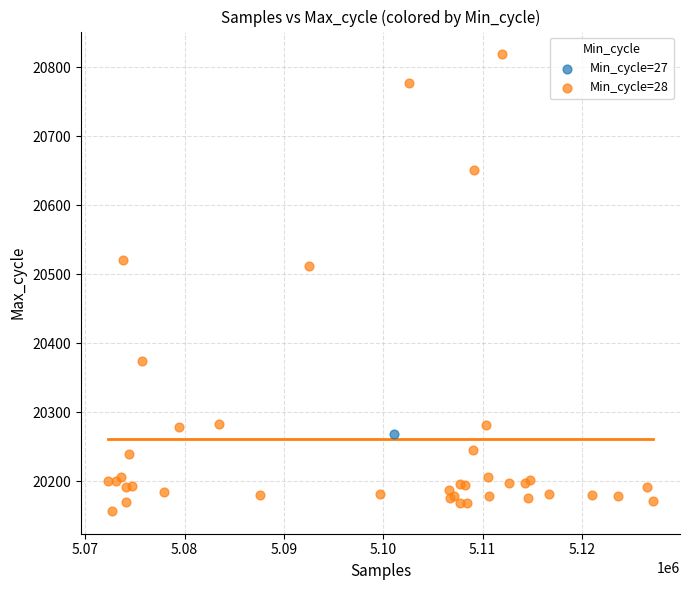

What are all the series names shown in the legend?

Min_cycle=27, Min_cycle=28